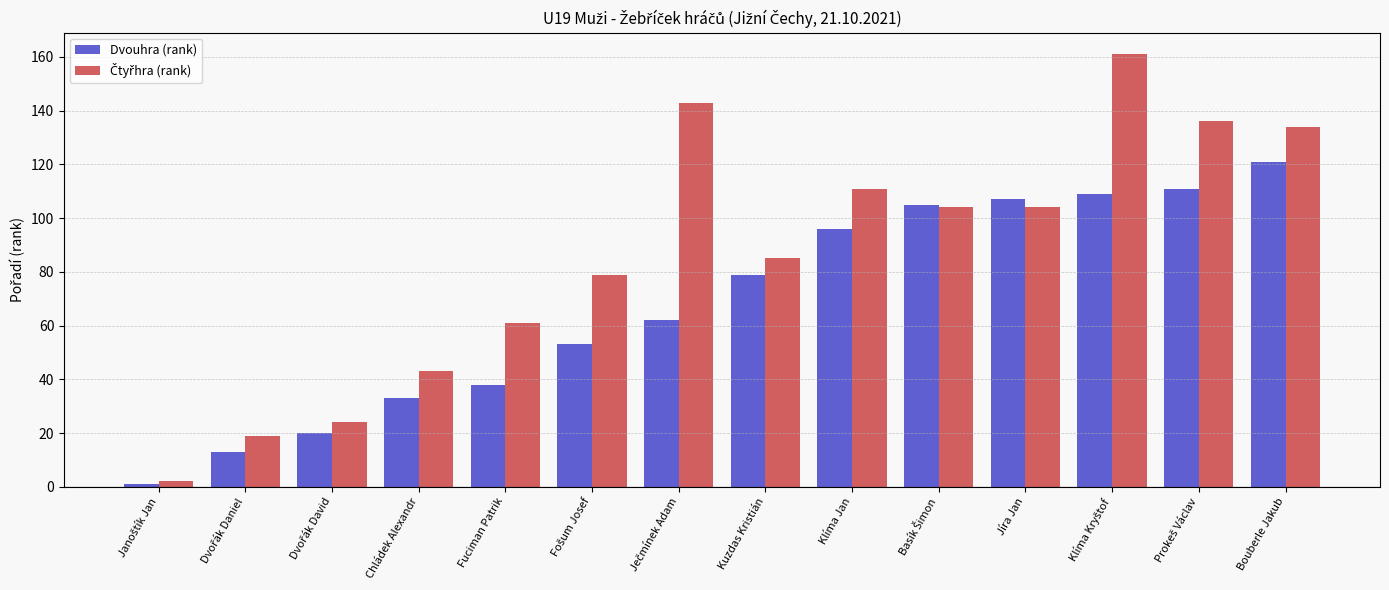

What is the total value across all series at Kuzdas Kristián?

164